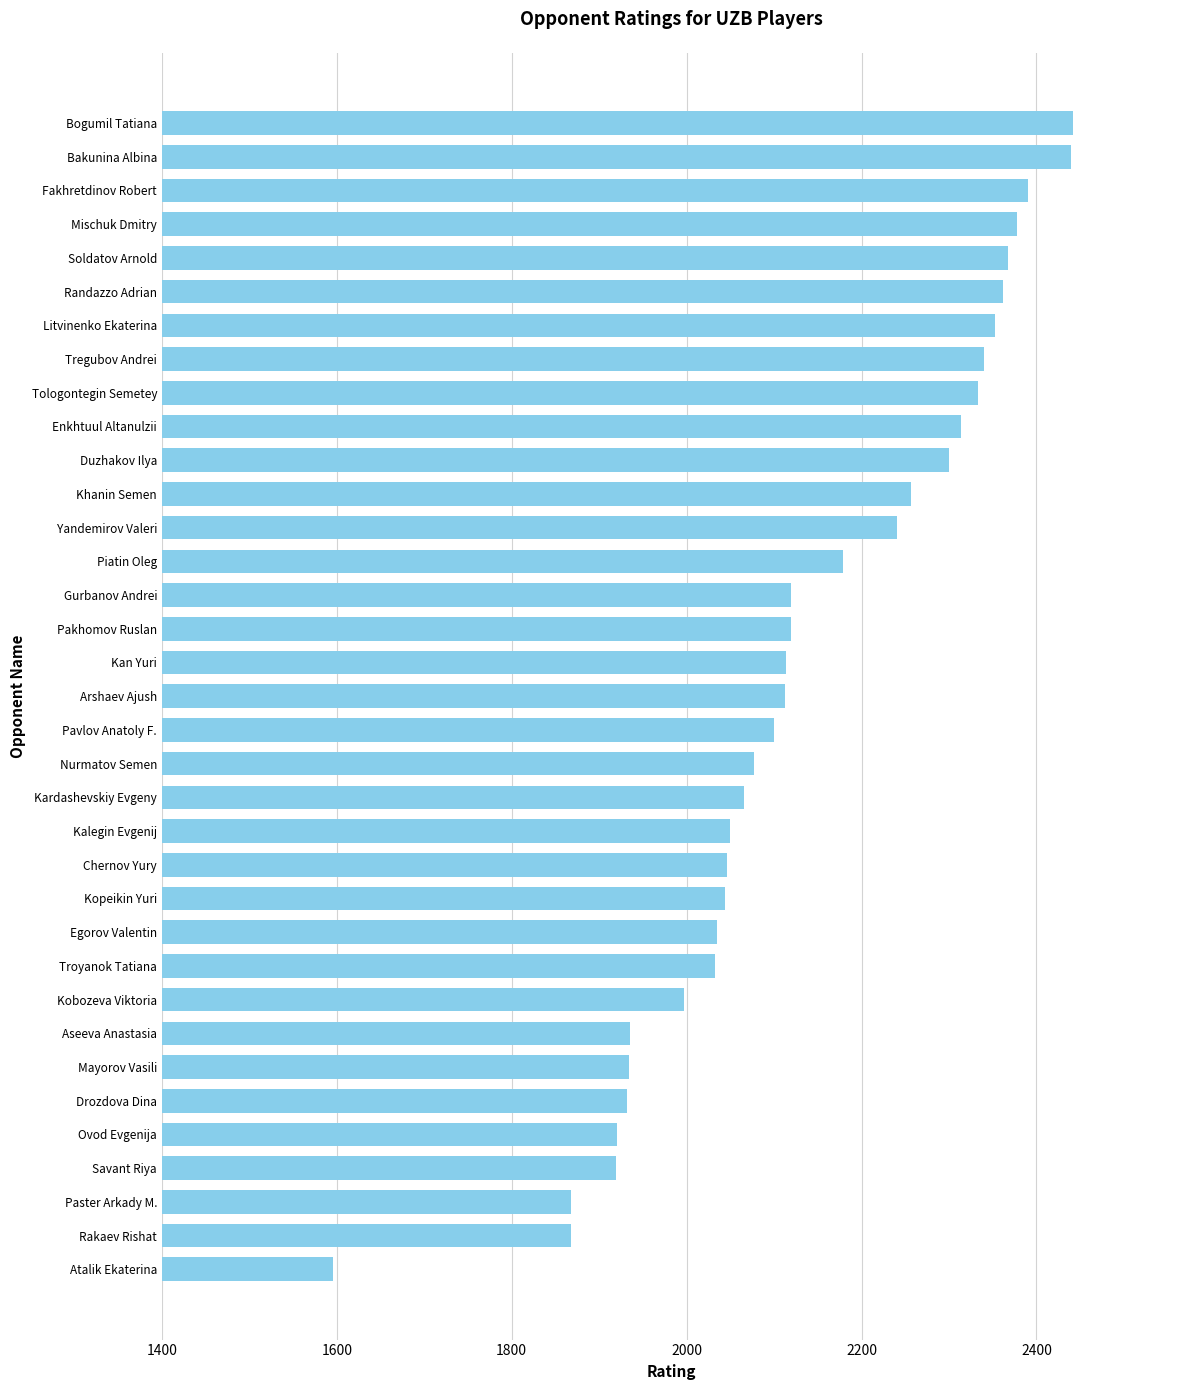

What is the sum of all values?

74578